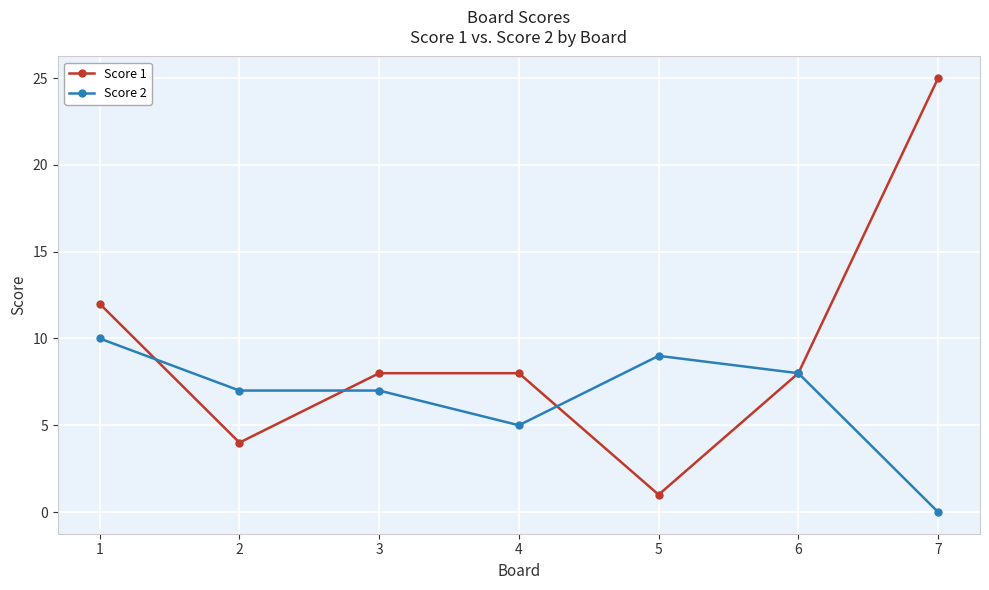

How many lines are shown in the chart?

2